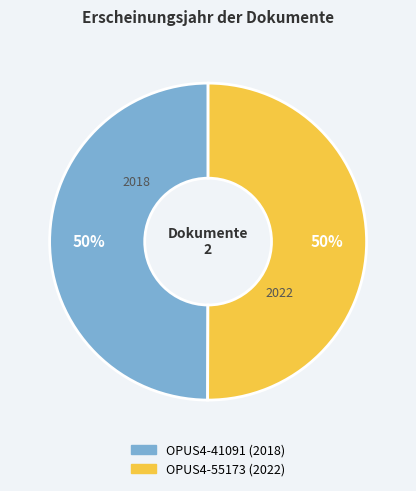

The OPUS4-55173 (2022) slice represents 50% of the pie. True or false?

True